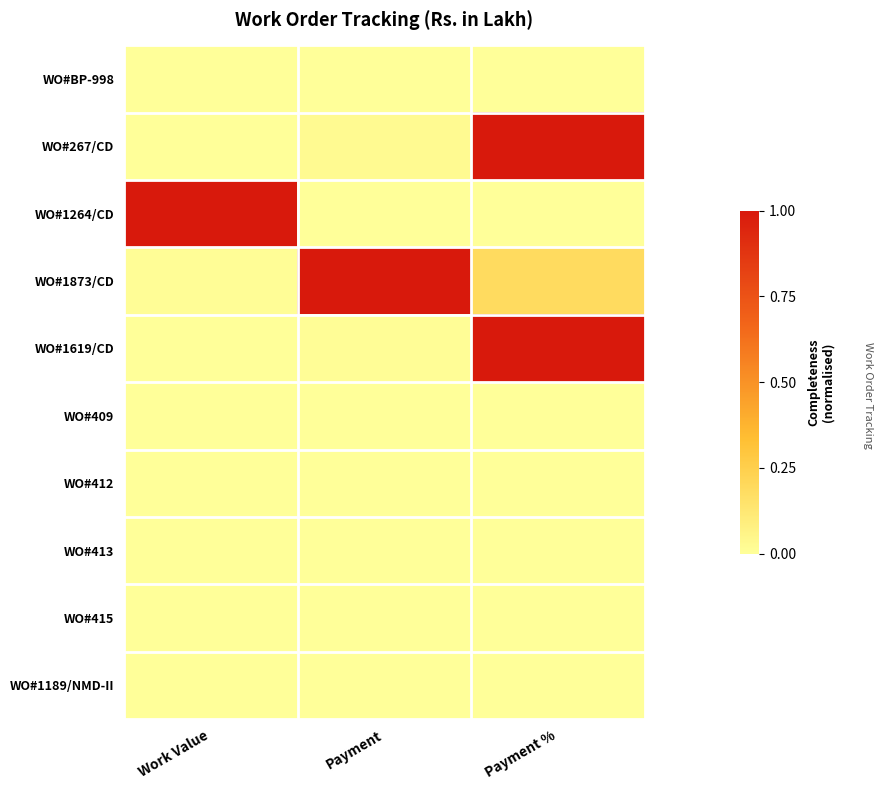

Reading right to left, extract all data points from this chart.

WO#BP-998: Payment %=0.0	Payment=0.0	Work Value=0.0
WO#267/CD: Payment %=1.0	Payment=0.0	Work Value=0.0
WO#1264/CD: Payment %=0.0	Payment=0.0	Work Value=1.0
WO#1873/CD: Payment %=0.2	Payment=1.0	Work Value=0.0
WO#1619/CD: Payment %=1.0	Payment=0.0	Work Value=0.0
WO#409: Payment %=0.0	Payment=0.0	Work Value=0.0
WO#412: Payment %=0.0	Payment=0.0	Work Value=0.0
WO#413: Payment %=0.0	Payment=0.0	Work Value=0.0
WO#415: Payment %=0.0	Payment=0.0	Work Value=0.0
WO#1189/NMD-II: Payment %=0.0	Payment=0.0	Work Value=0.0